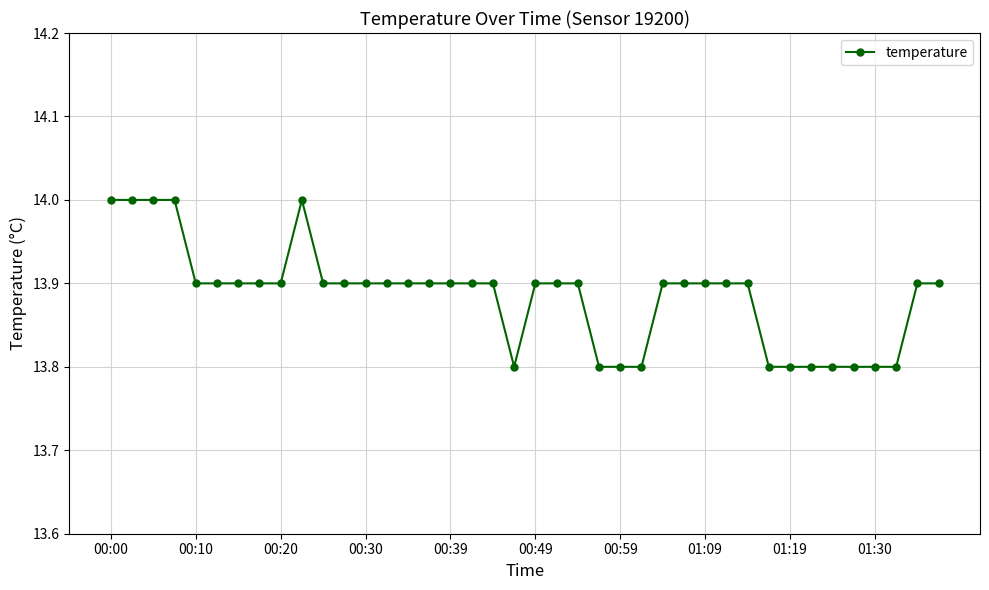

What is the maximum value shown in the chart?

14.0